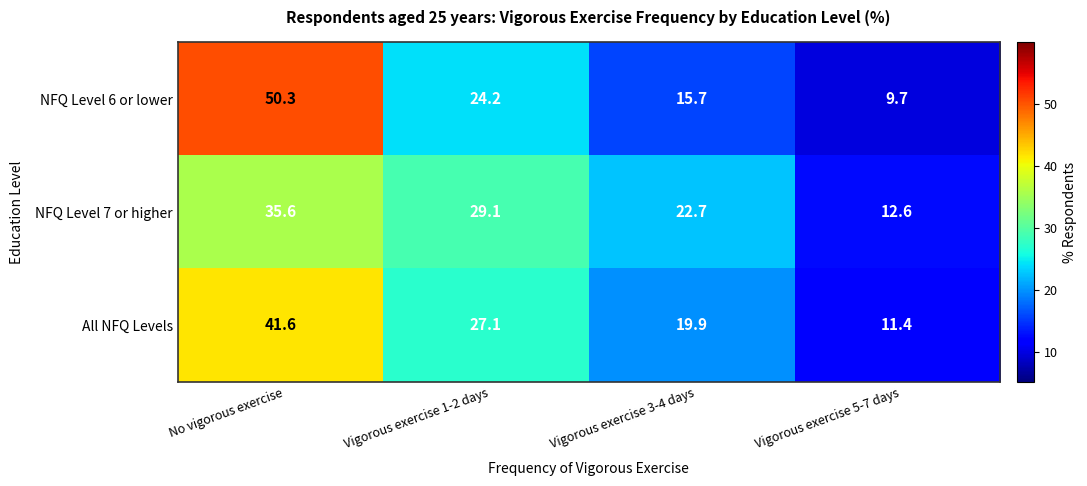

List the series in order of their peak value, lowest first.

NFQ Level 7 or higher, All NFQ Levels, NFQ Level 6 or lower